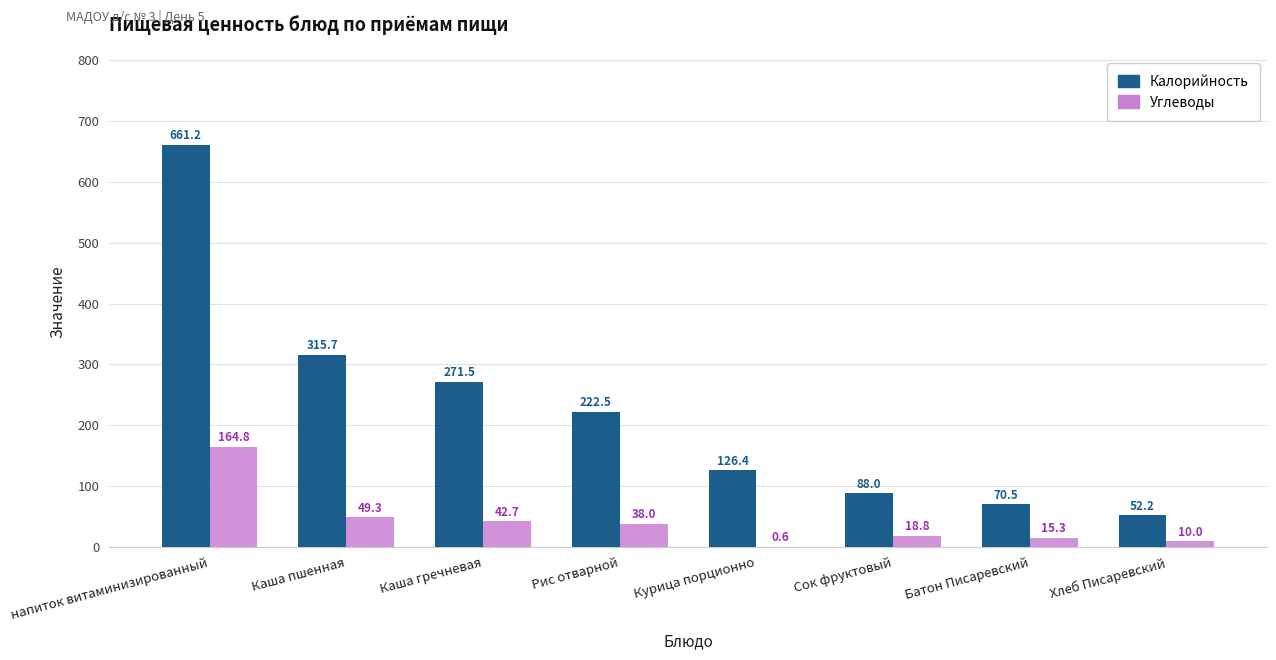

Which series changed the most between Каша гречневая and Курица порционно?

Калорийность